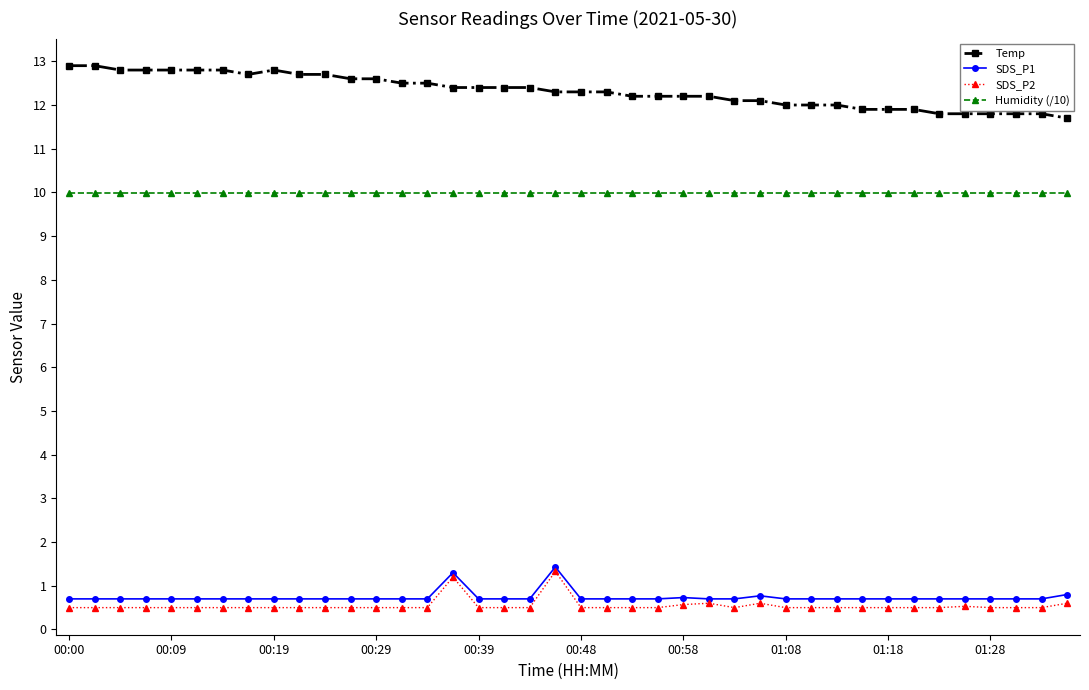

True or false: SDS_P1 and Humidity (/10) intersect in this chart.

False